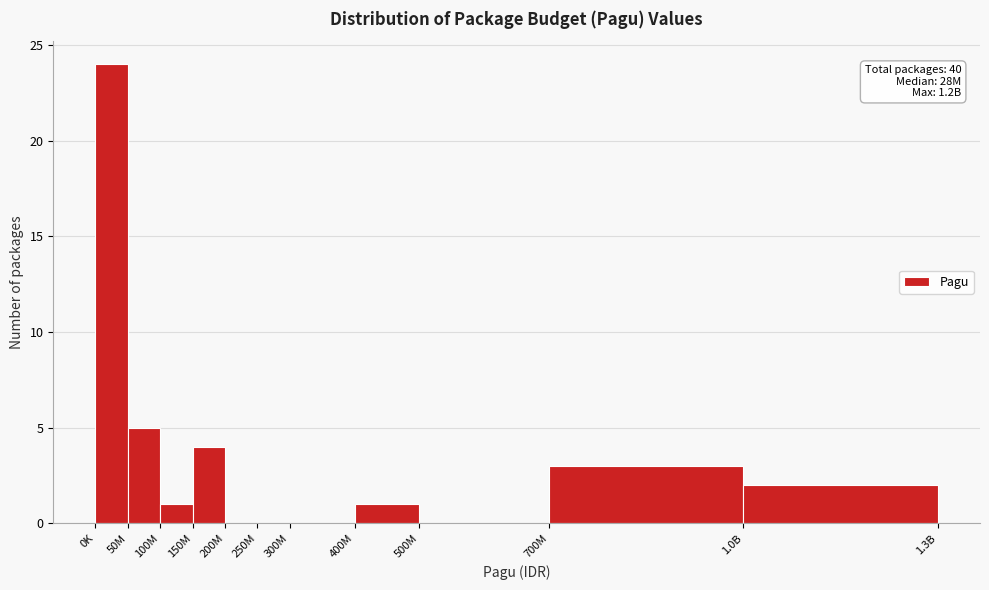

Reading right to left, transcribe all the data shown in this chart.

1.0B=2	700M=3	500M=0	400M=1	300M=0	250M=0	200M=0	150M=4	100M=1	50M=5	0K=24